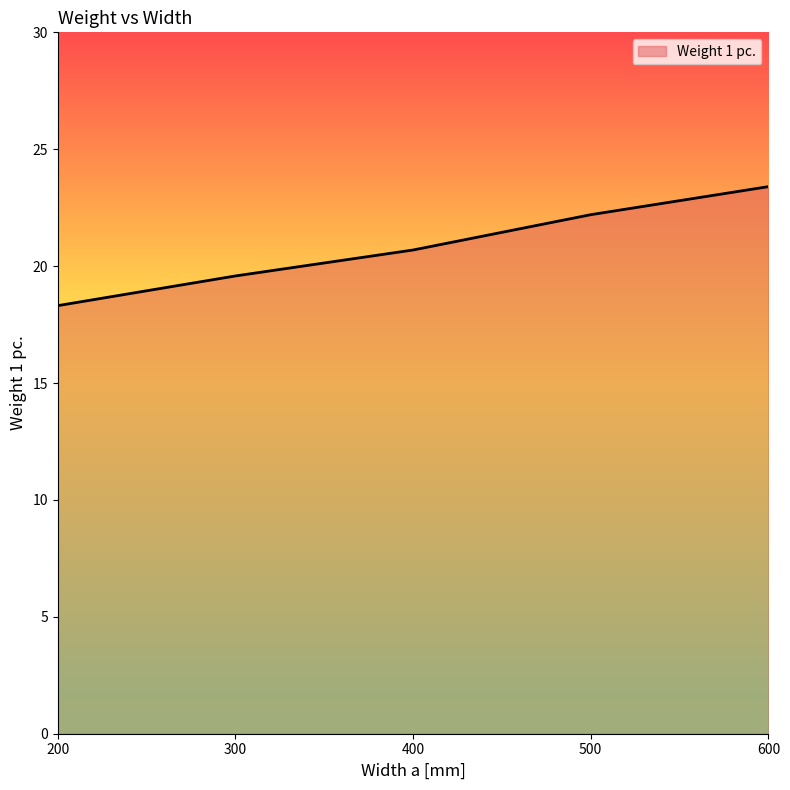

The value at 200 is 10.8. True or false?

False